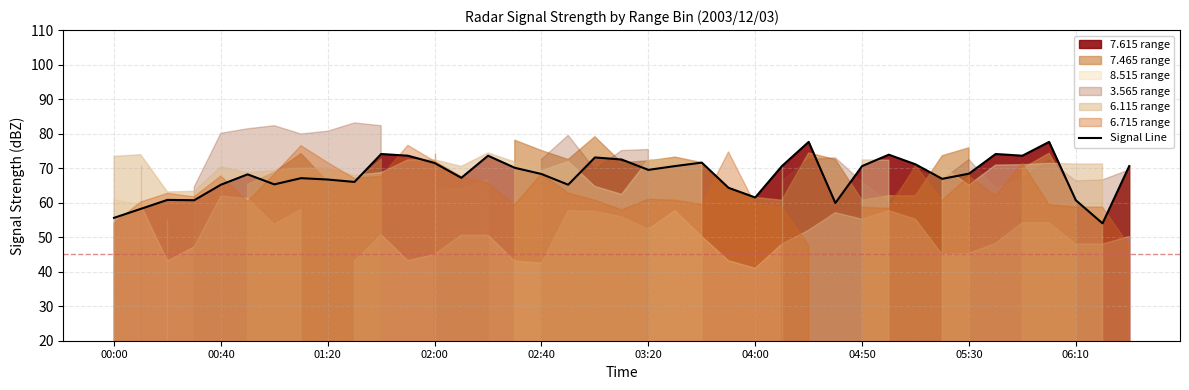

What is the minimum value for Signal Line?

54.0